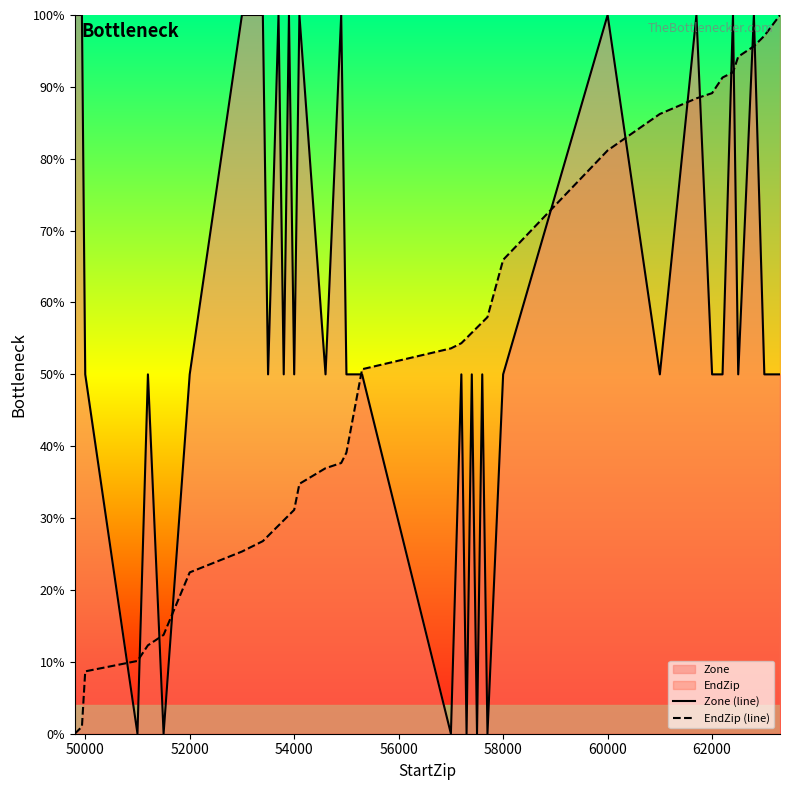

List the series in order of their overall mean, highest first.

Zone (line), EndZip (line)